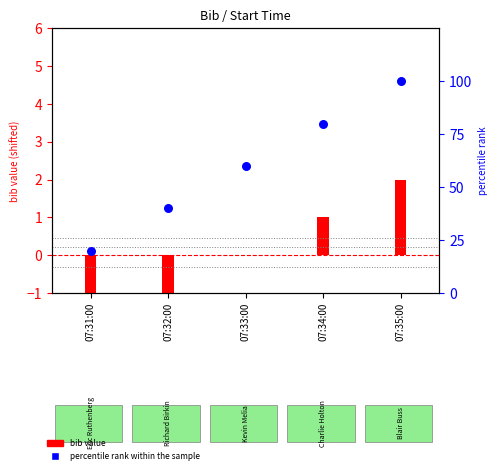

At which category is the sum across all series the highest?

07:35:00